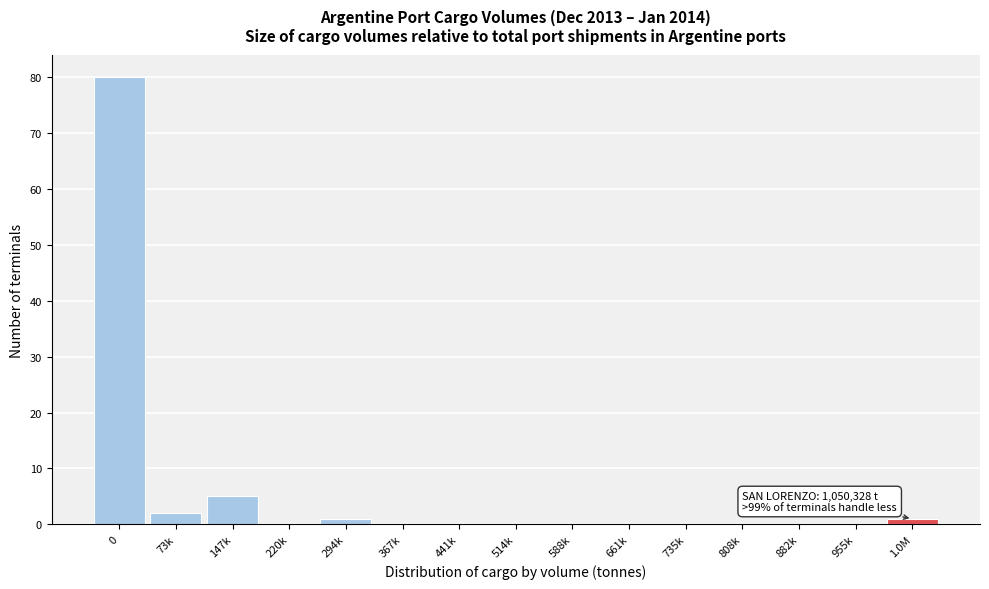

Reading right to left, extract all data points from this chart.

1.0M=1	955k=0	882k=0	808k=0	735k=0	661k=0	588k=0	514k=0	441k=0	367k=0	294k=1	220k=0	147k=5	73k=2	0=80